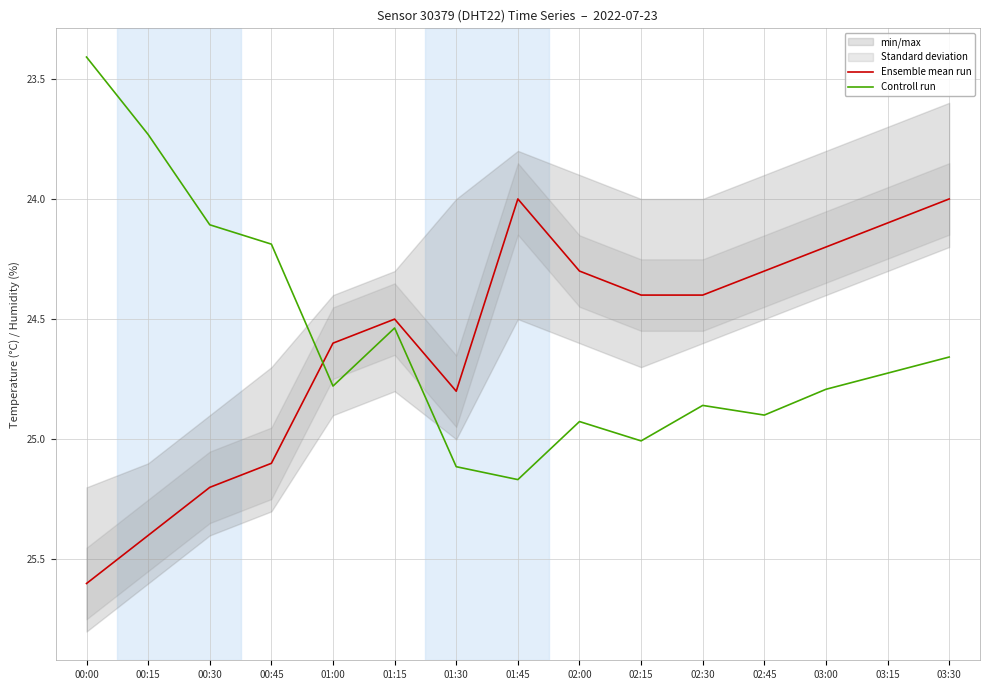

Does the chart have visible grid lines?

Yes